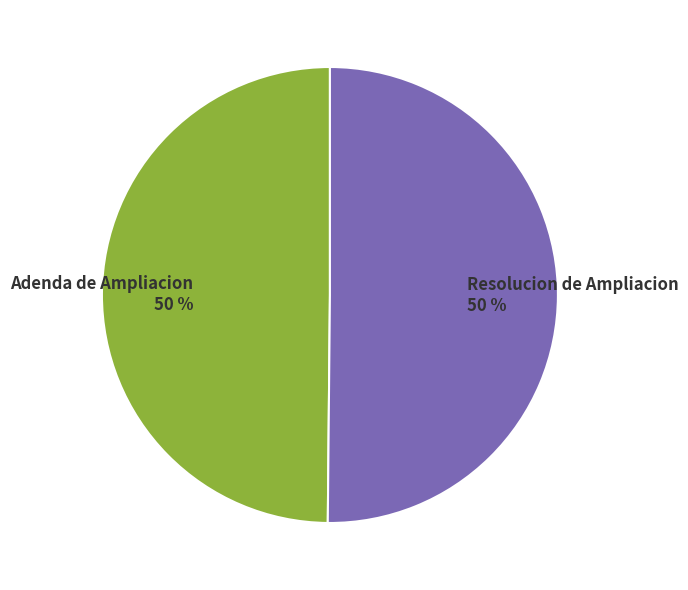

To the nearest percent, what portion does Resolucion de Ampliacion represent?

50%